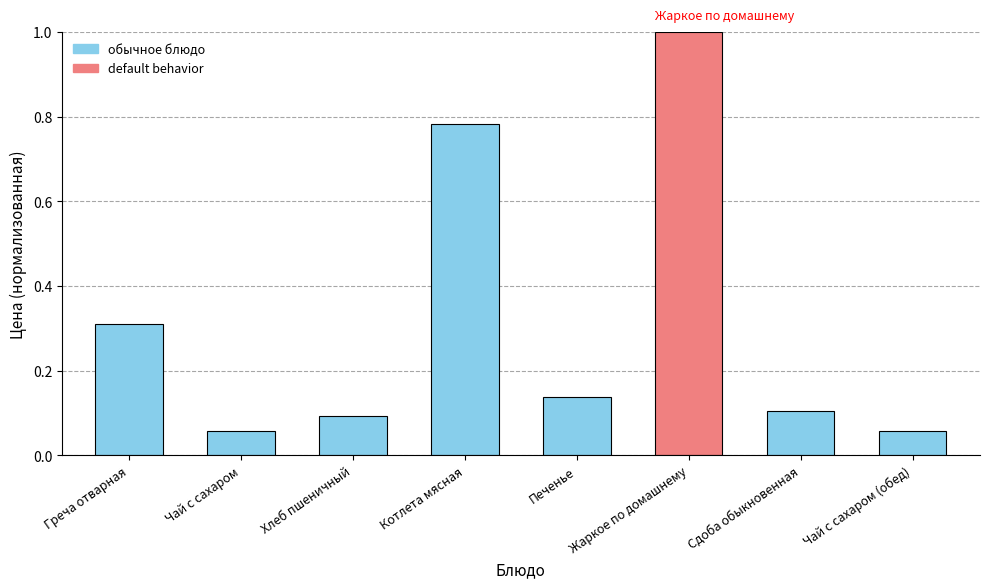

Between Чай с сахаром and Котлета мясная, which is larger?

Котлета мясная